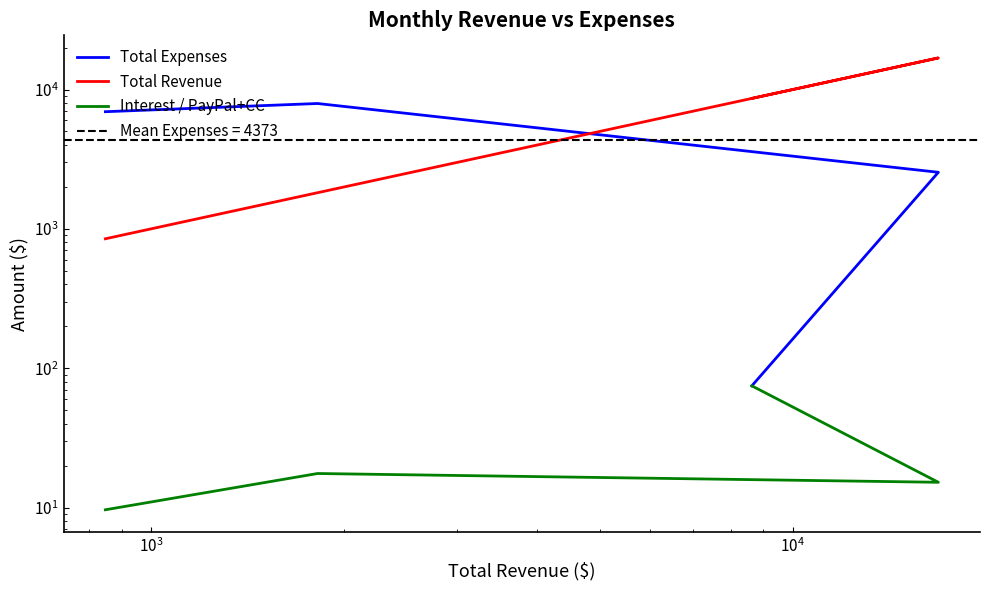

What is the difference between the maximum and second lowest values in the Total Expenses series?

5390.9